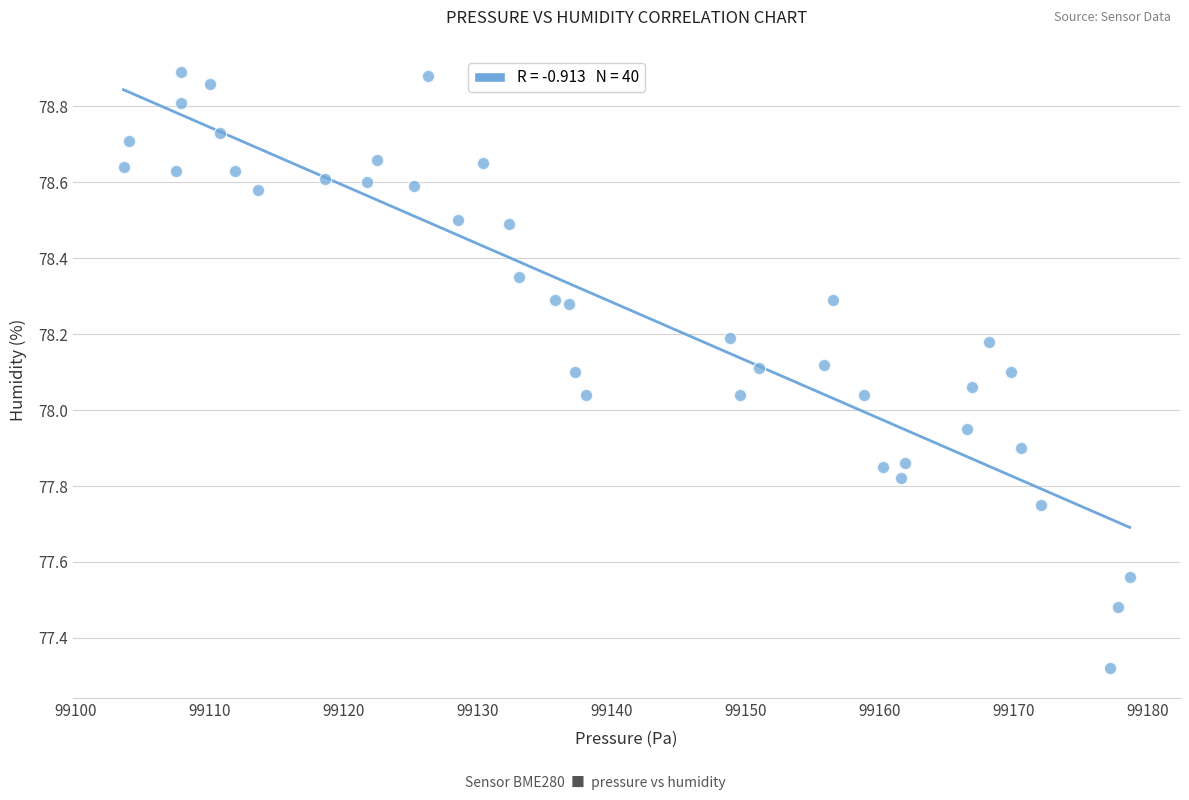

What is the range of Y values (max minus min)?

1.6